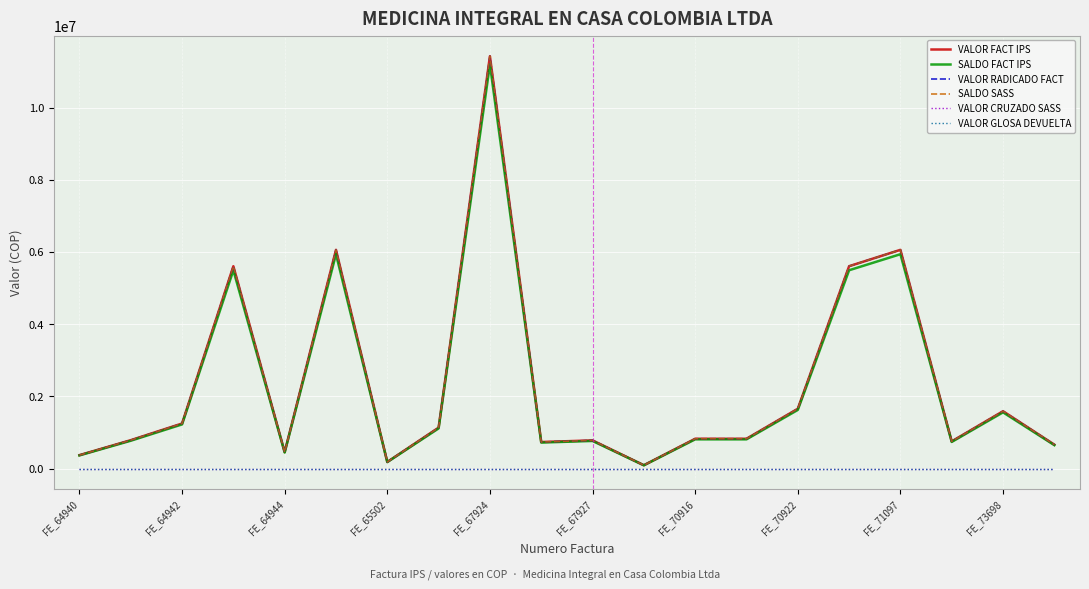

Reading left to right, extract all data points from this chart.

VALOR FACT IPS: 370438	785116	1246910	5605056	454120	6058423	181648	1133380	11422634	733734	779146	90824	824558	824558	1655618	5605056	6058423	751750	1587500	660926
SALDO FACT IPS: 363029	769414	1221972	5492955	445038	5937255	178015	1110712	11194181	719059	763563	89008	808067	808067	1622506	5492955	5937255	736715	1555750	647707
VALOR RADICADO FACT: 370438	785116	1246910	5605056	454120	6058423	181648	1133380	11422634	733734	779146	90824	824558	824558	1655618	5605056	6058423	751750	1587500	660926
SALDO SASS: 370438	785116	1246910	5605056	454120	6058423	181648	1133380	11422634	733734	779146	90824	824558	824558	1655618	5605056	6058423	751750	1587500	660926
VALOR CRUZADO SASS: 0	0	0	0	0	0	0	0	0	0	0	0	0	0	0	0	0	0	0	0
VALOR GLOSA DEVUELTA: 0	0	0	0	0	0	0	0	0	0	0	0	0	0	0	0	0	0	0	0